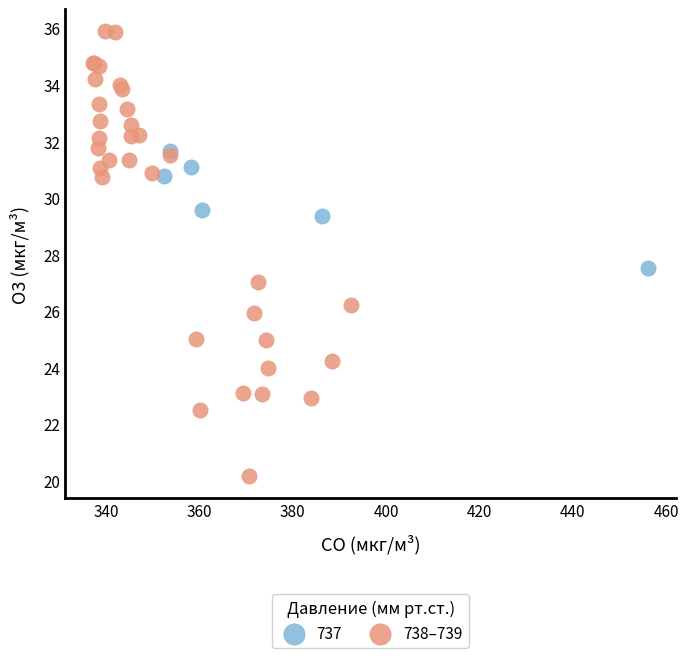

Which series contains the lowest Y value?

738–739